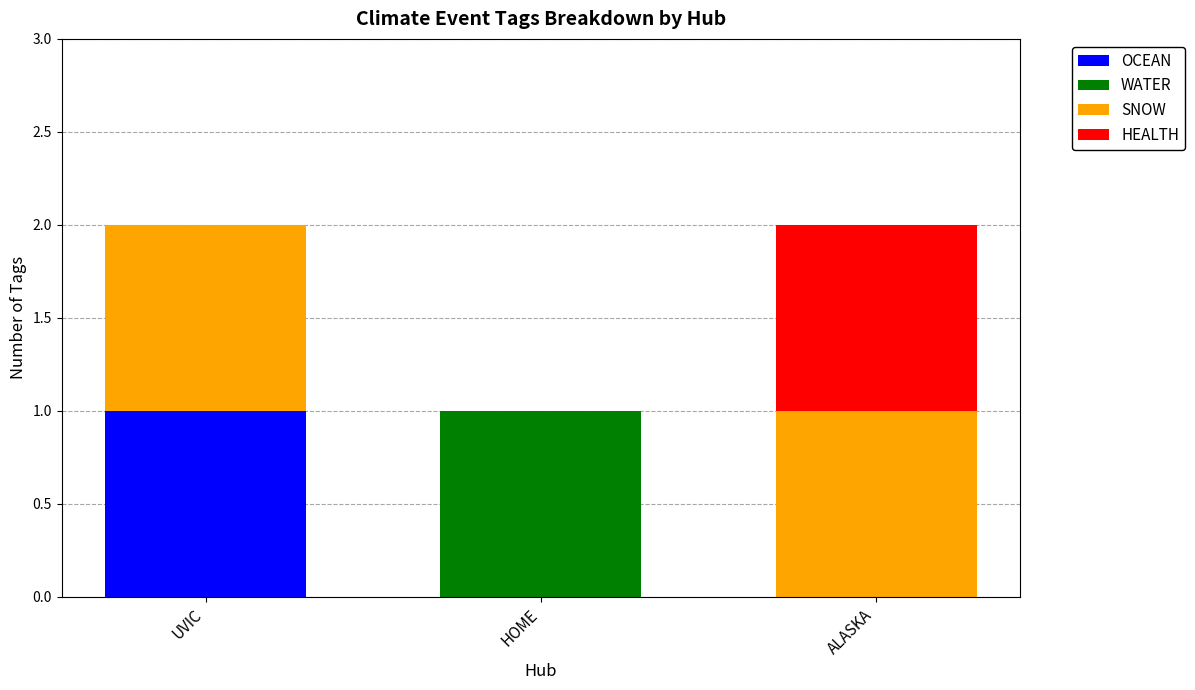

The value of OCEAN at UVIC is 1. True or false?

True